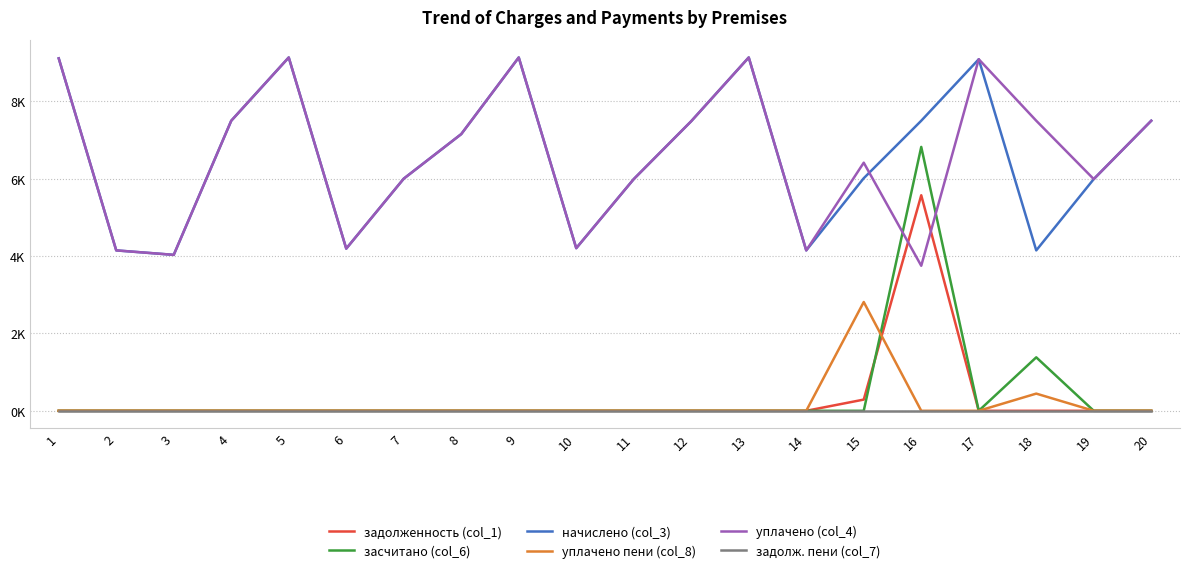

Reading left to right, transcribe all the data shown in this chart.

задолженность (col_1): 0.0	0.0	0.0	0.0	0.0	0.0	0.0	0.0	0.0	0.0	0.0	0.0	0.0	0.0	289.7	5572.6	0.0	0.0	0.0	0.0
засчитано (col_6): 0.0	0.0	0.0	0.0	0.0	0.0	0.0	0.0	0.0	0.0	0.0	0.0	0.0	0.0	0.0	6822.5	0.0	1382.4	0.0	0.0
начислено (col_3): 9112.3	4147.2	4032.0	7499.5	9135.4	4193.3	6001.9	7153.9	9135.4	4204.8	5990.4	7488.0	9135.4	4147.2	6013.4	7499.5	9089.3	4147.2	5990.4	7499.5
уплачено пени (col_8): 0.0	0.0	0.0	0.0	0.0	0.0	0.0	0.0	0.0	0.0	0.0	0.0	0.0	0.0	2812.7	0.0	0.0	444.4	0.0	0.0
уплачено (col_4): 9112.3	4147.2	4032.0	7499.5	9135.4	4193.3	6001.9	7153.9	9135.4	4204.8	5990.4	7488.0	9135.4	4147.2	6414.9	3749.8	9089.3	7499.7	5990.4	7499.5
задолж. пени (col_7): 0.0	0.0	0.0	0.0	0.0	0.0	0.0	0.0	0.0	0.0	0.0	0.0	0.0	0.0	0.0	0.0	0.0	0.0	0.0	0.0